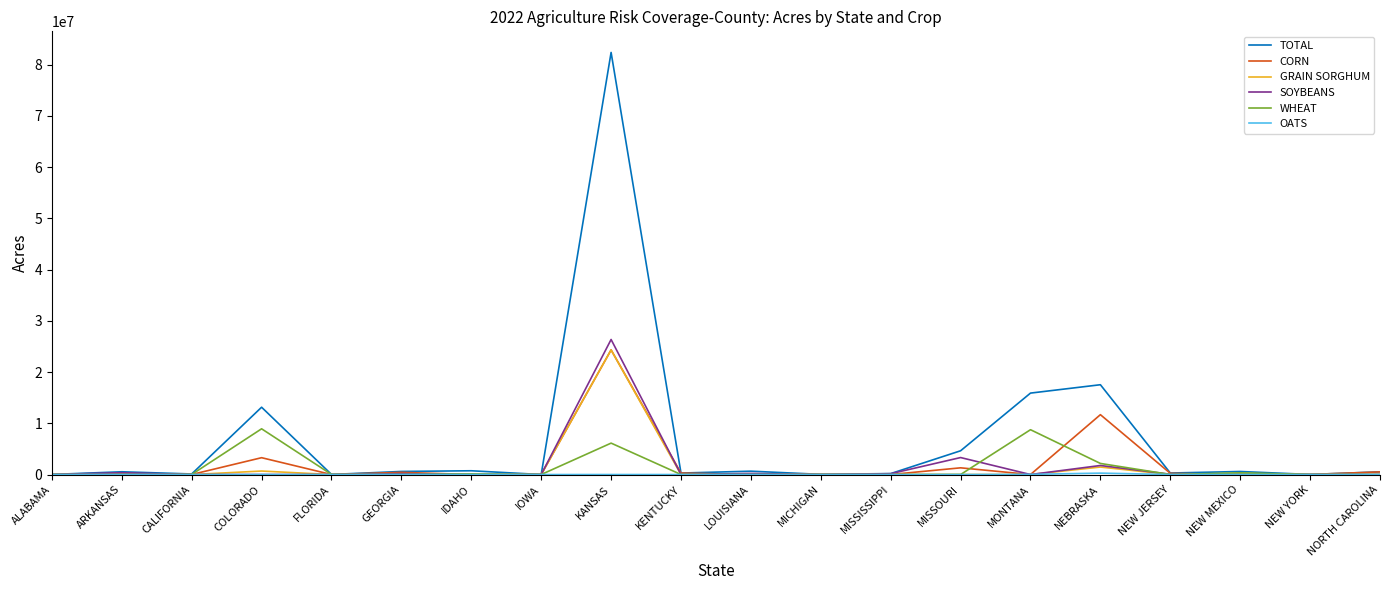

Which series has the largest total across all categories?

TOTAL